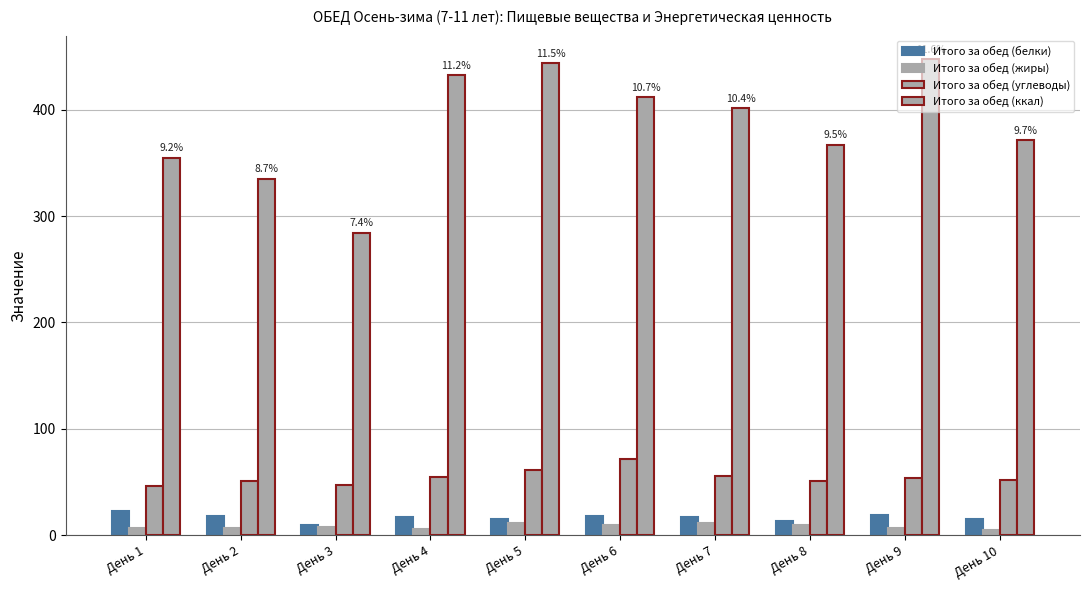

How many data points in Итого за обед (ккал) are above 401?

5